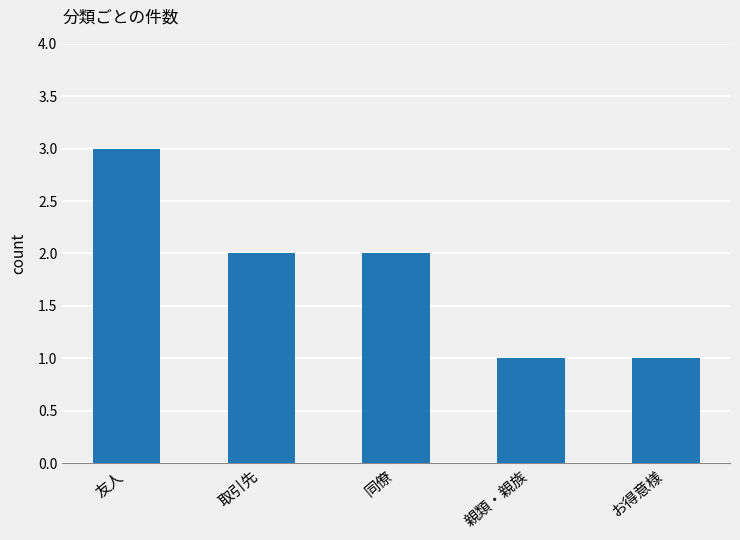

Reading left to right, what are all the values shown in this chart?

3	2	2	1	1